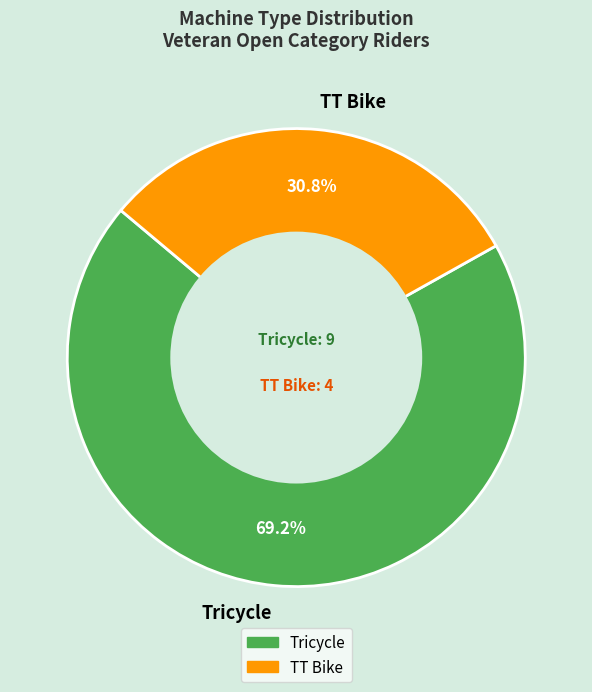

To the nearest percent, what percentage of the pie is Tricycle?

69%